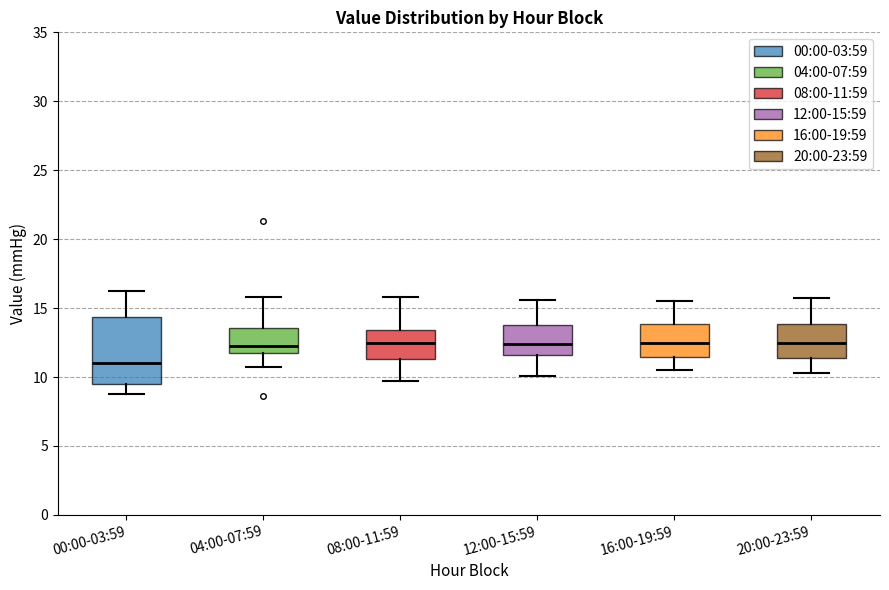

Where does the median line of the box for 08:00-11:59 sit on the y-axis? The values are not printed on the chart, so give them approximately, as read against the axis.

12.5